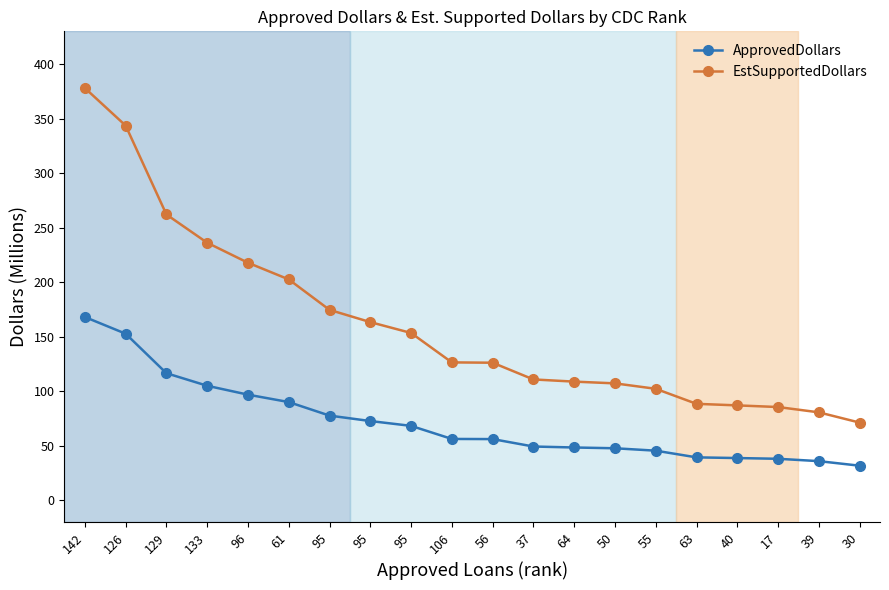

What are all the series names shown in the legend?

ApprovedDollars, EstSupportedDollars